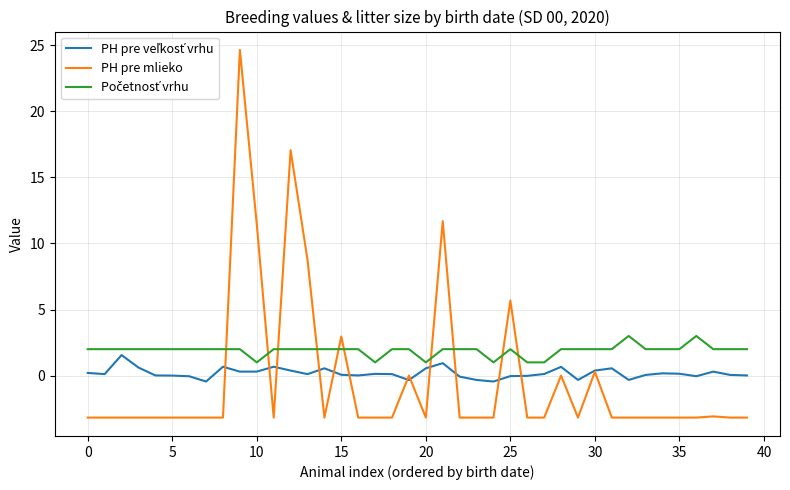

What is the minimum value shown in the chart?

-3.2